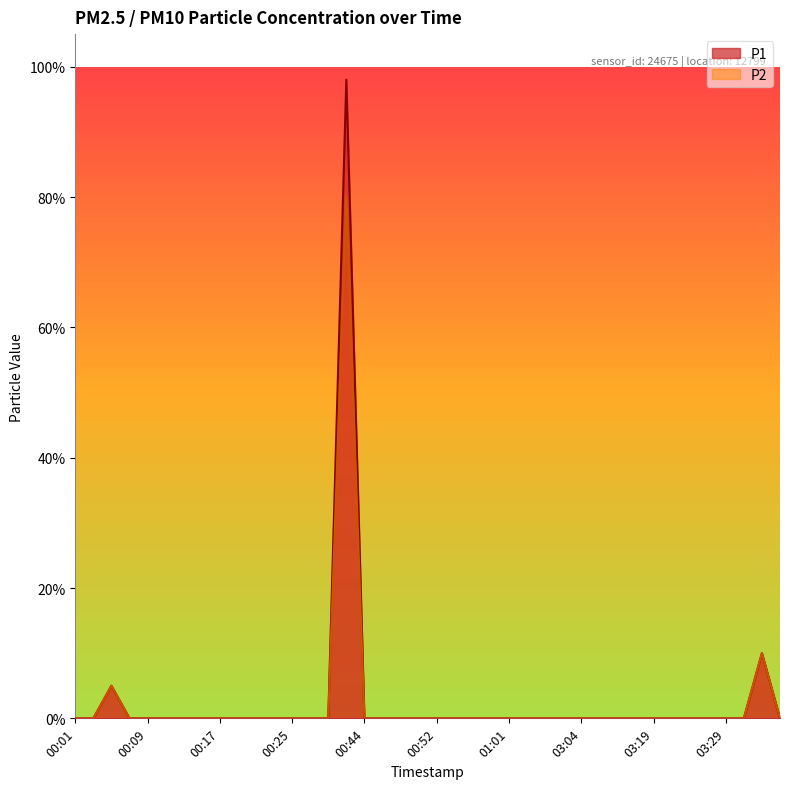

Reading left to right, transcribe all the data shown in this chart.

P1: 0.0	0.0	0.1	0.0	0.0	0.0	0.0	0.0	0.0	0.0	0.0	0.0	0.0	0.0	0.0	1.0	0.0	0.0	0.0	0.0	0.0	0.0	0.0	0.0	0.0	0.0	0.0	0.0	0.0	0.0	0.0	0.0	0.0	0.0	0.0	0.0	0.0	0.0	0.1	0.0
P2: 0.0	0.0	0.1	0.0	0.0	0.0	0.0	0.0	0.0	0.0	0.0	0.0	0.0	0.0	0.0	0.8	0.0	0.0	0.0	0.0	0.0	0.0	0.0	0.0	0.0	0.0	0.0	0.0	0.0	0.0	0.0	0.0	0.0	0.0	0.0	0.0	0.0	0.0	0.1	0.0